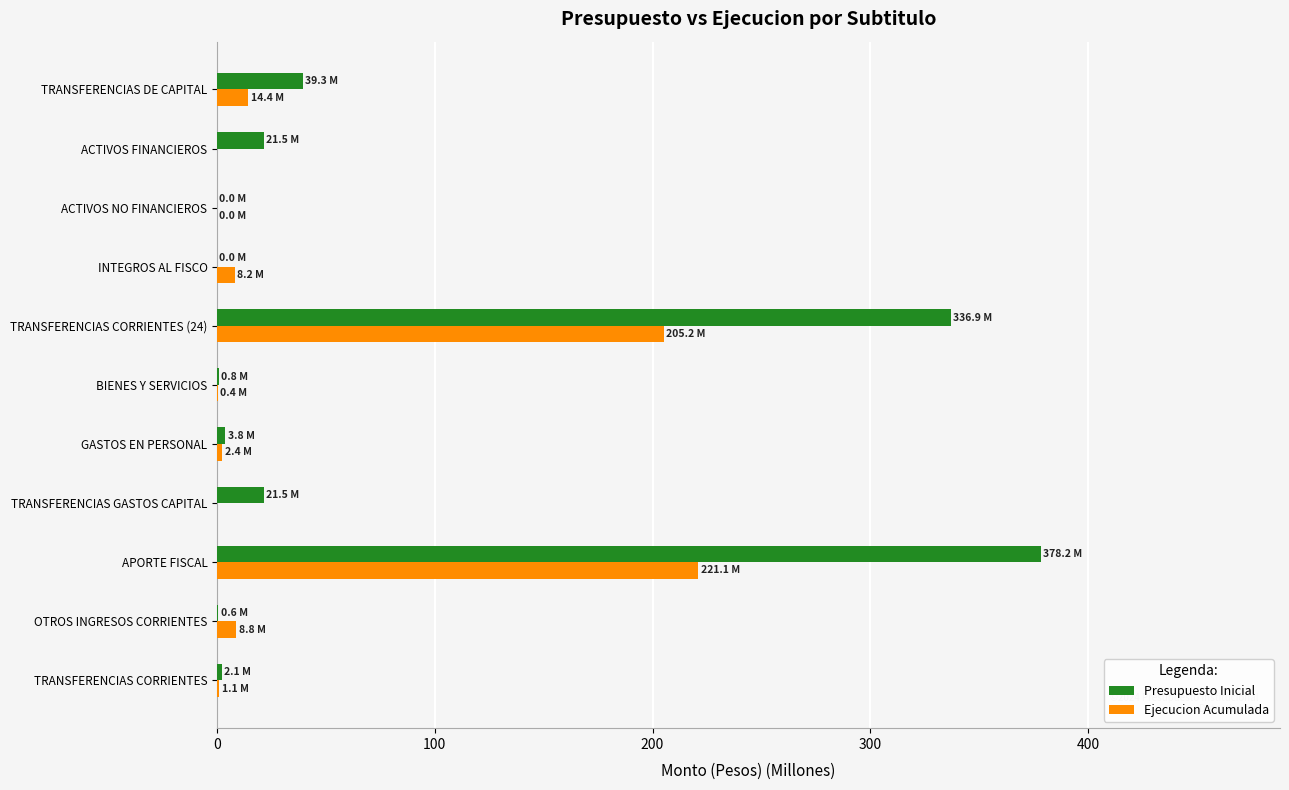

What is the sum of all Ejecucion Acumulada values?

461.6